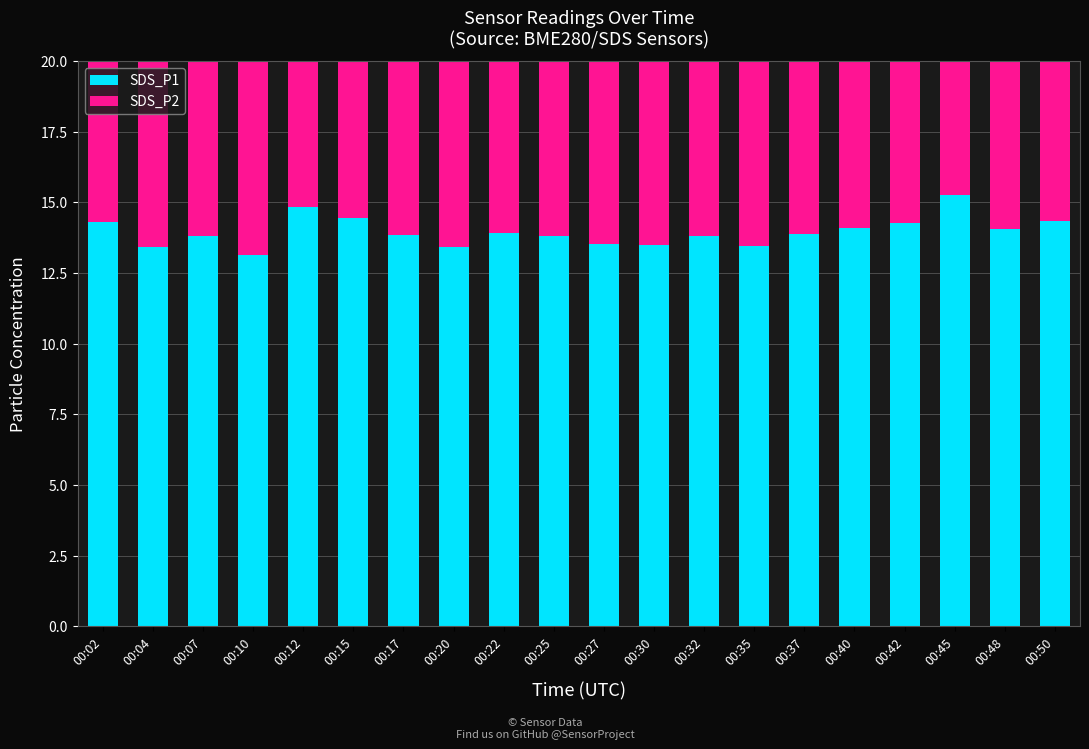

What is the value of the SDS_P1 bar at the 17th from the left?

14.3